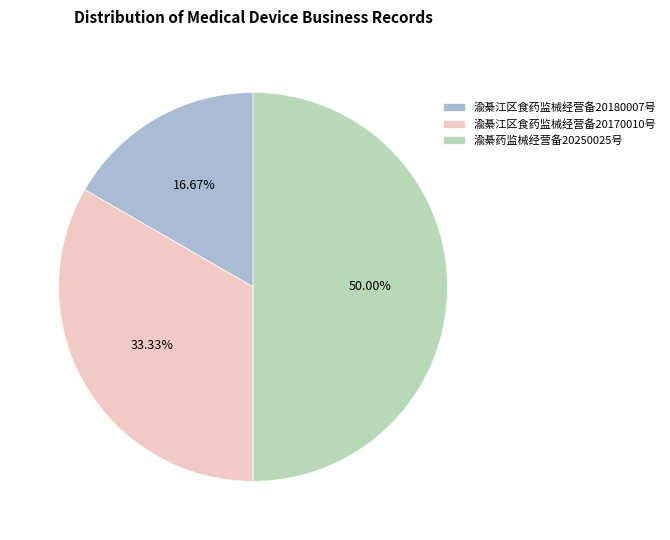

The 渝綦药监械经营备20250025号 slice represents 50% of the pie. True or false?

True